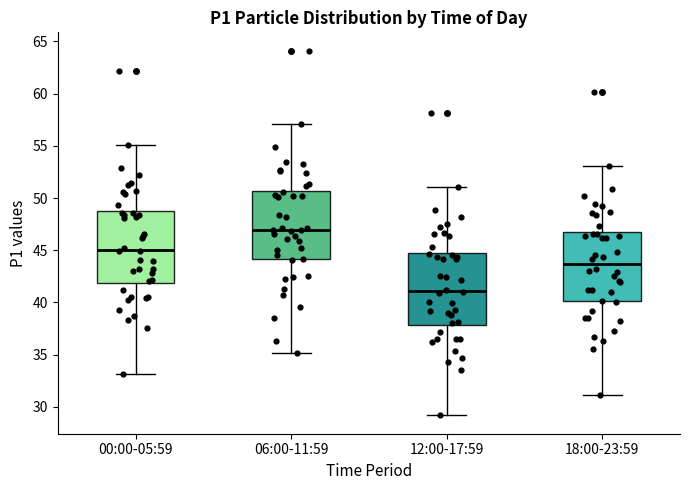

Reading left to right, transcribe this box plot: for each box, give where its median line is, the range the box spans, and where its two whiskers end, as read against the y-axis. The values are not printed on the chart, so give them approximately, as read against the axis.

00:00-05:59: median 45.0, box 42.0 to 49.0, whiskers 33.0 to 55.0
06:00-11:59: median 47.0, box 44.0 to 50.5, whiskers 35.0 to 57.0
12:00-17:59: median 41.0, box 38.0 to 45.0, whiskers 29.0 to 51.0
18:00-23:59: median 43.5, box 40.0 to 47.0, whiskers 31.0 to 53.0